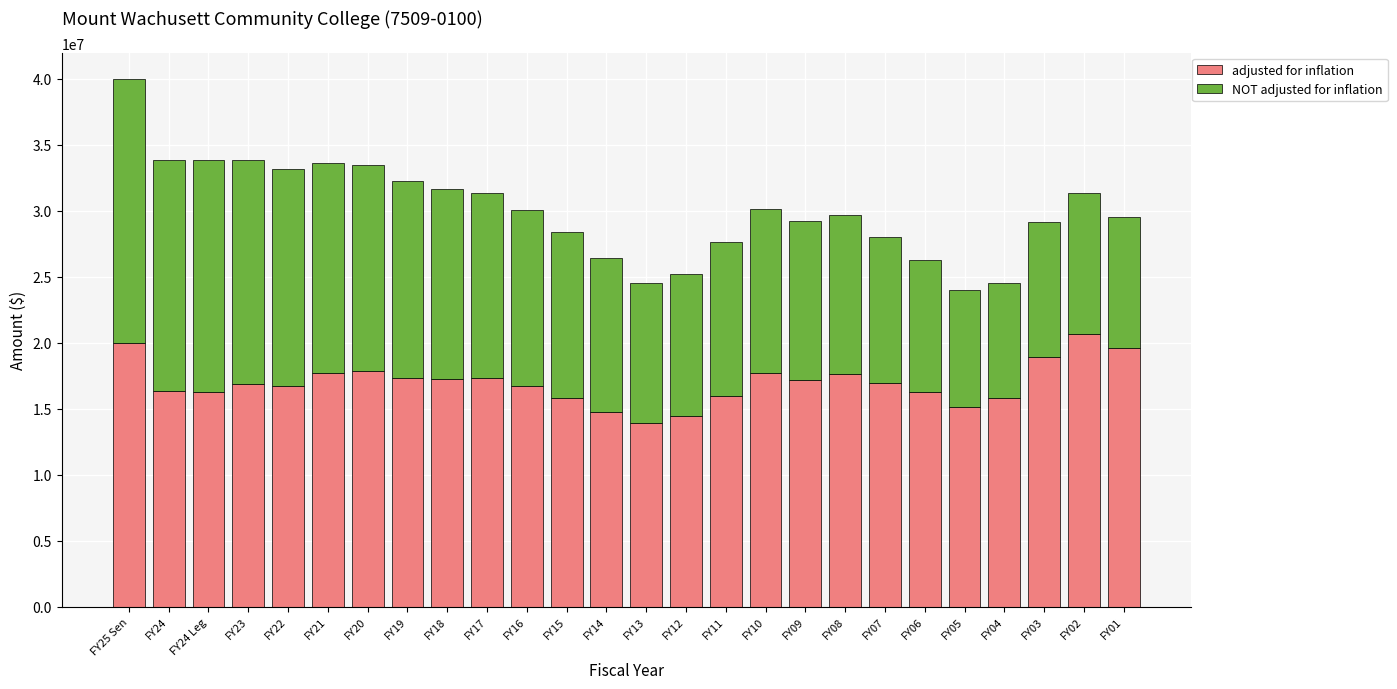

How many data points in adjusted for inflation are less than 16990910?

13